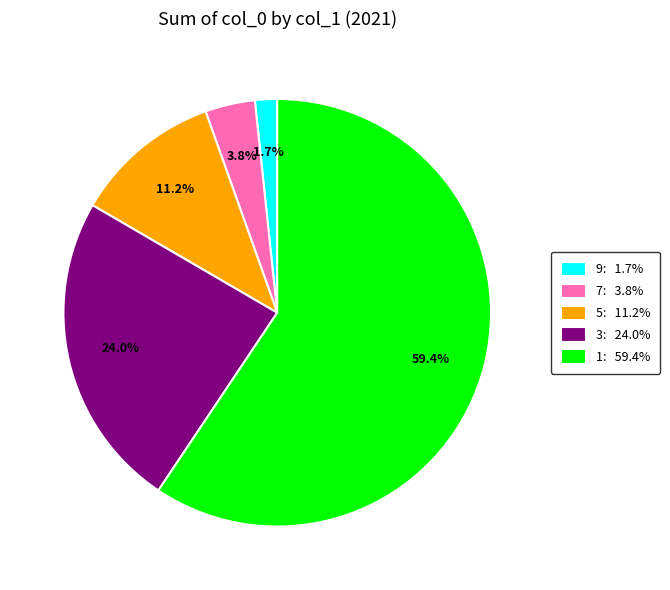

Which has a higher value, 5: 11.2% or 9: 1.7%?

5: 11.2%